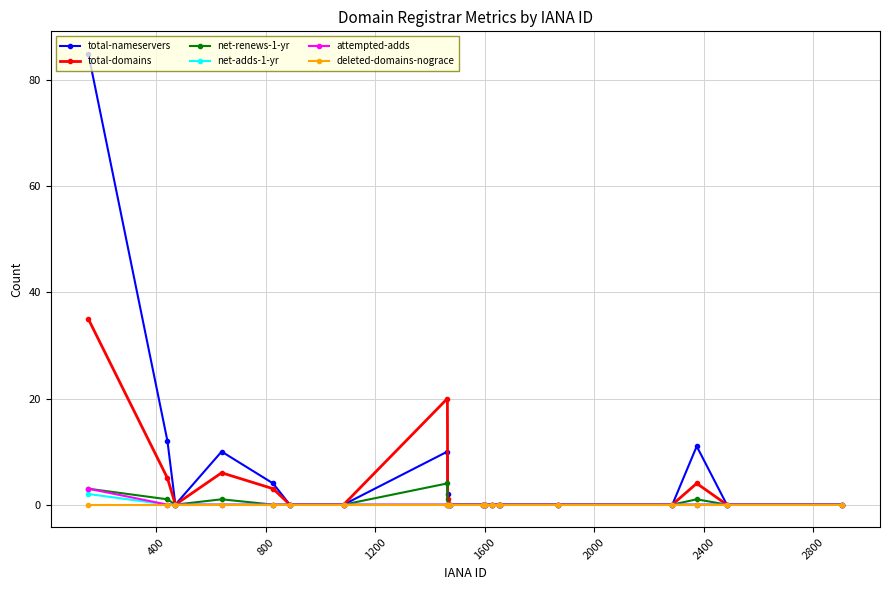

What is the maximum value shown in the chart?

85